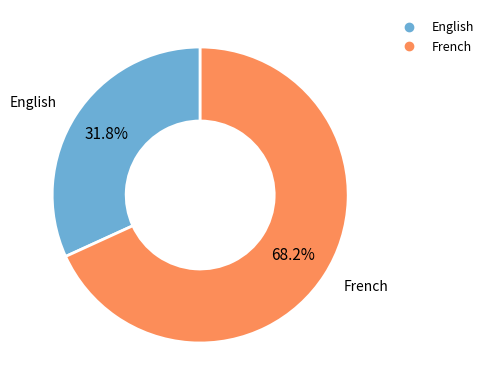

Is there any slice that represents more than half of the pie?

Yes